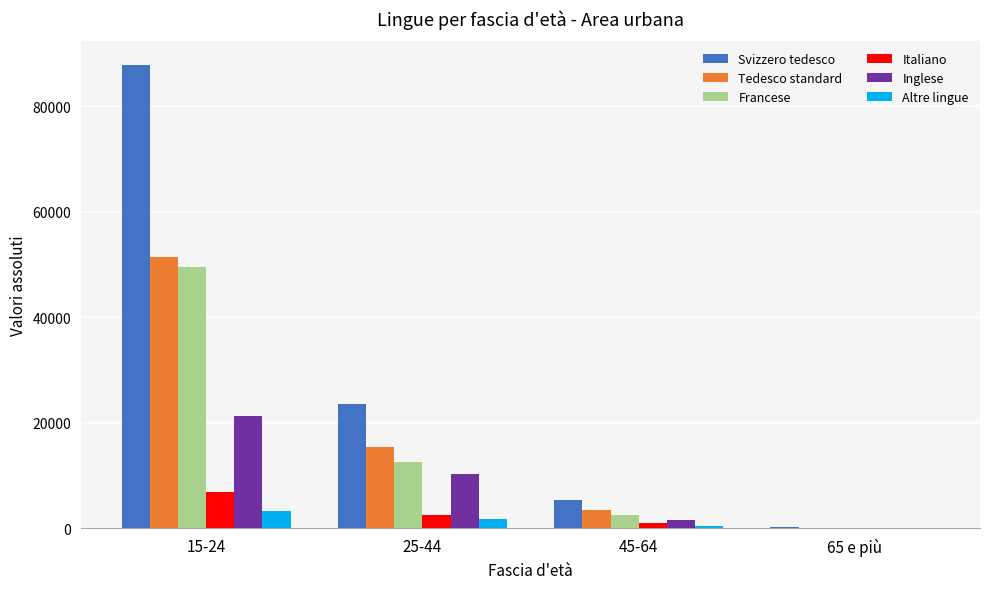

Is the value of Tedesco standard at 65 e più greater than the value of Italiano at 25-44?

No